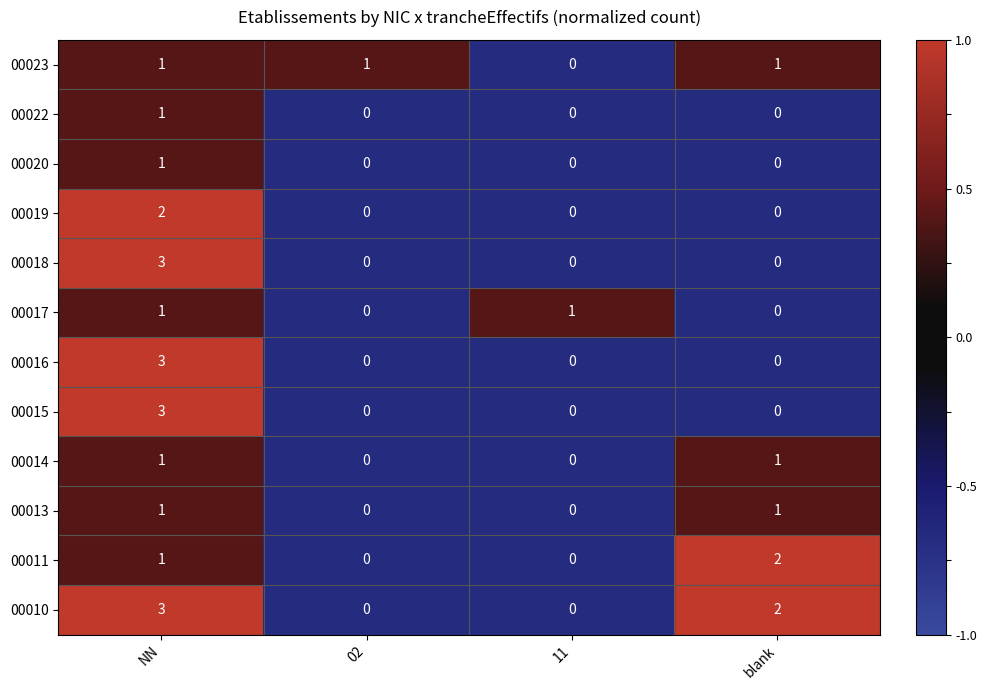

How many data points does each series have?

4